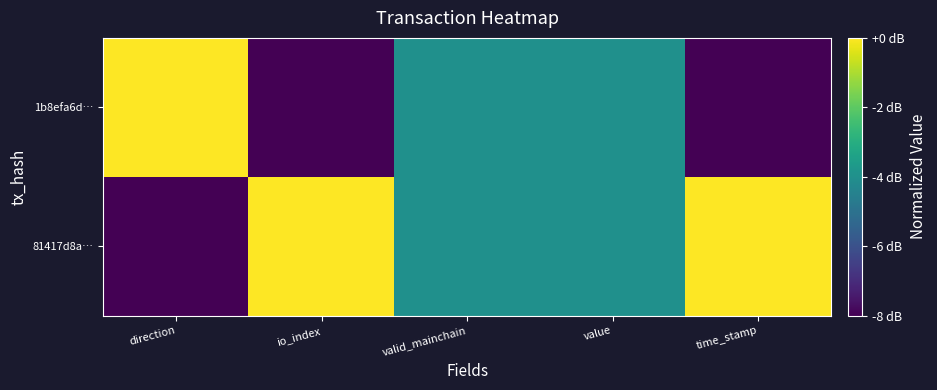

Reading left to right, extract all data points from this chart.

81417d8a…: direction=0.0	io_index=1.0	valid_mainchain=0.5	value=0.5	time_stamp=1.0
1b8efa6d…: direction=1.0	io_index=0.0	valid_mainchain=0.5	value=0.5	time_stamp=0.0